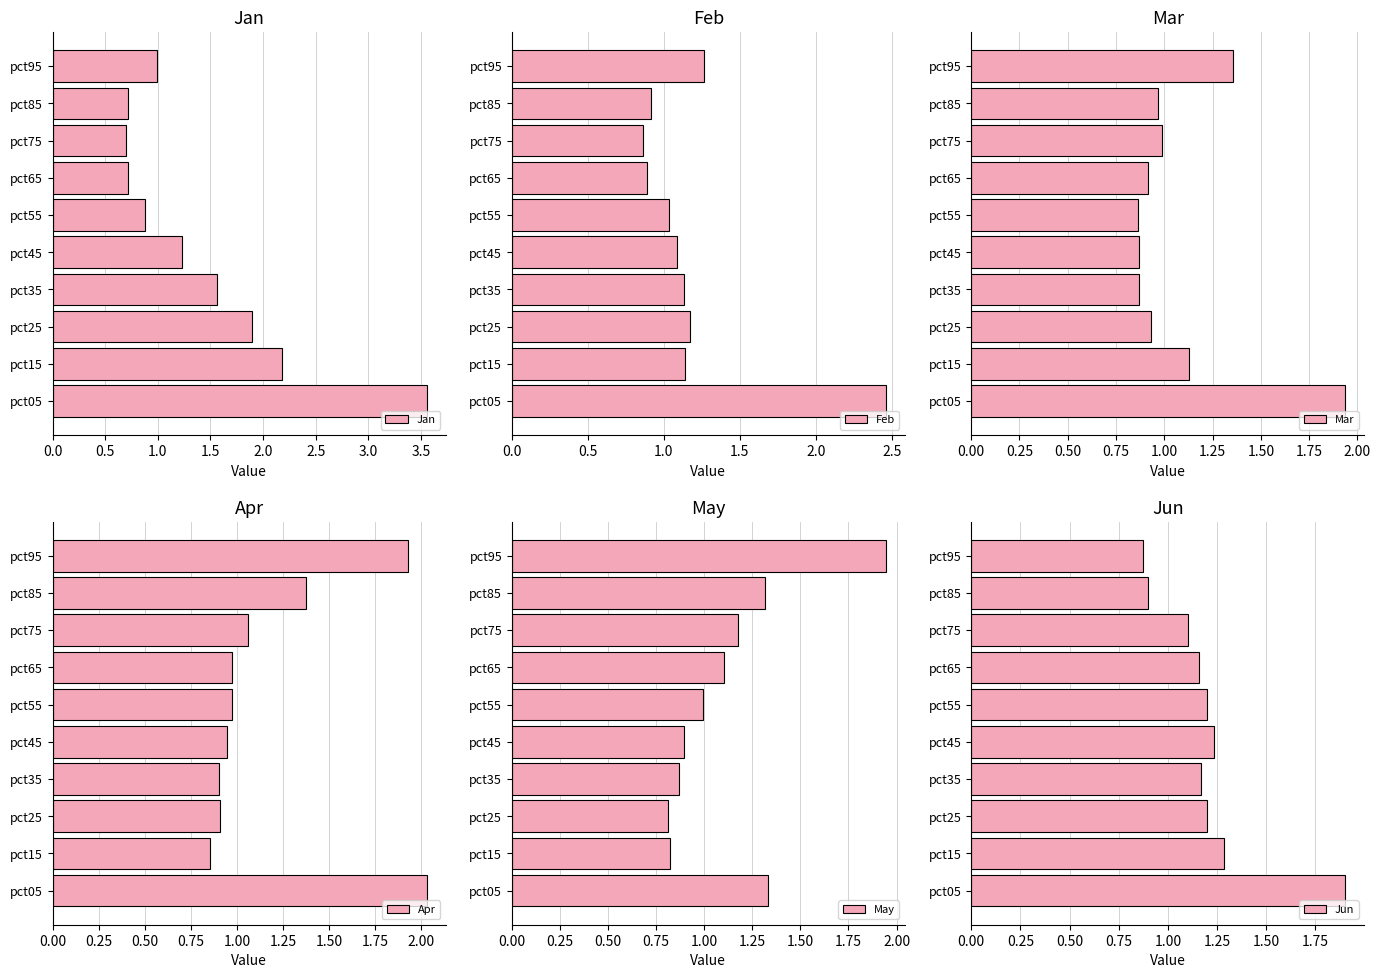

What is the difference between the Jan values at pct35 and pct95?

0.6